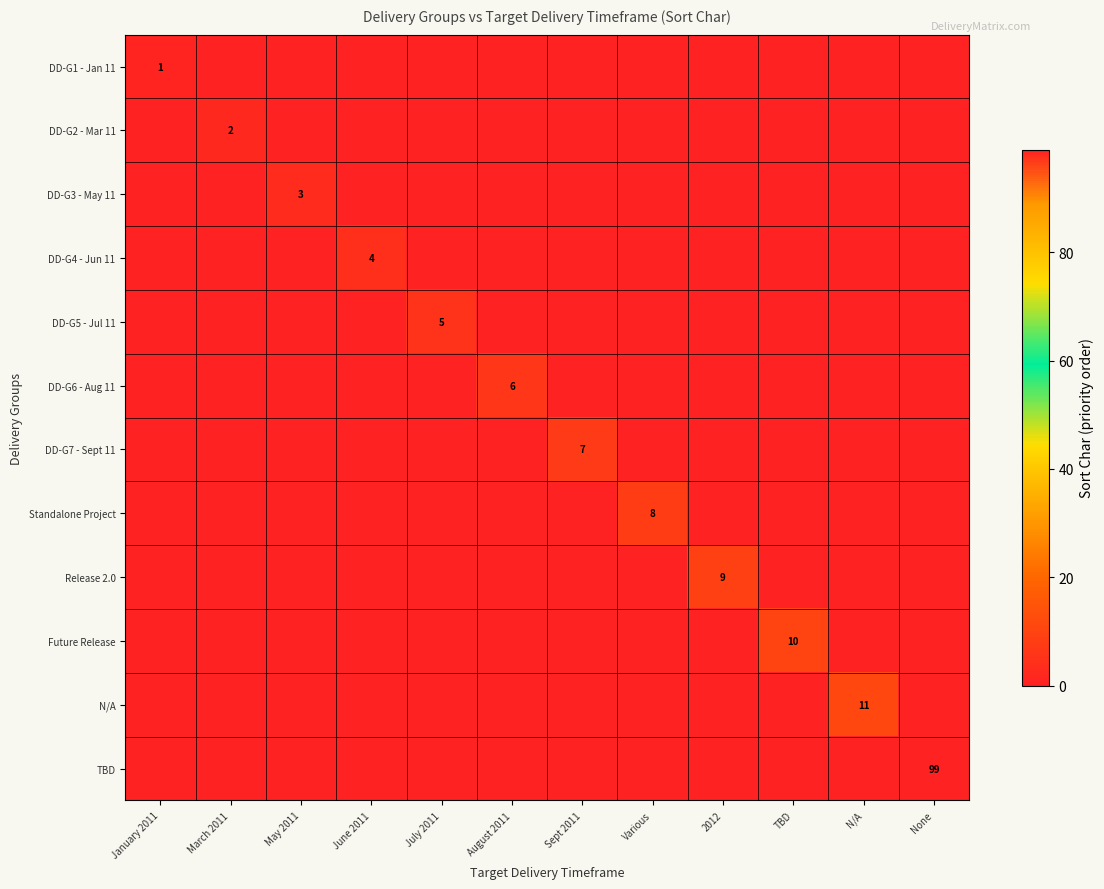

What is the difference between the highest and lowest values at January 2011?

1